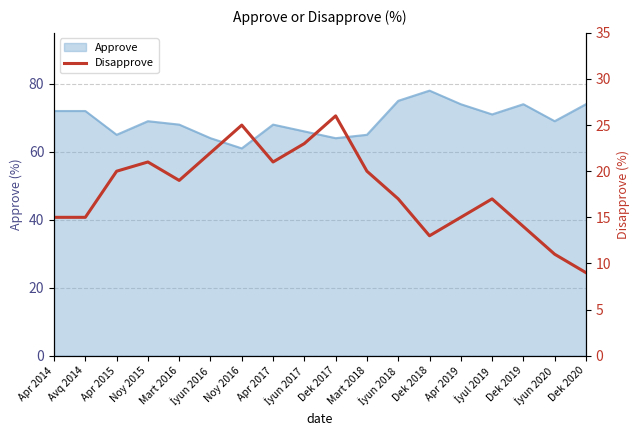

Which label corresponds to the largest value in the chart?

Dek 2017